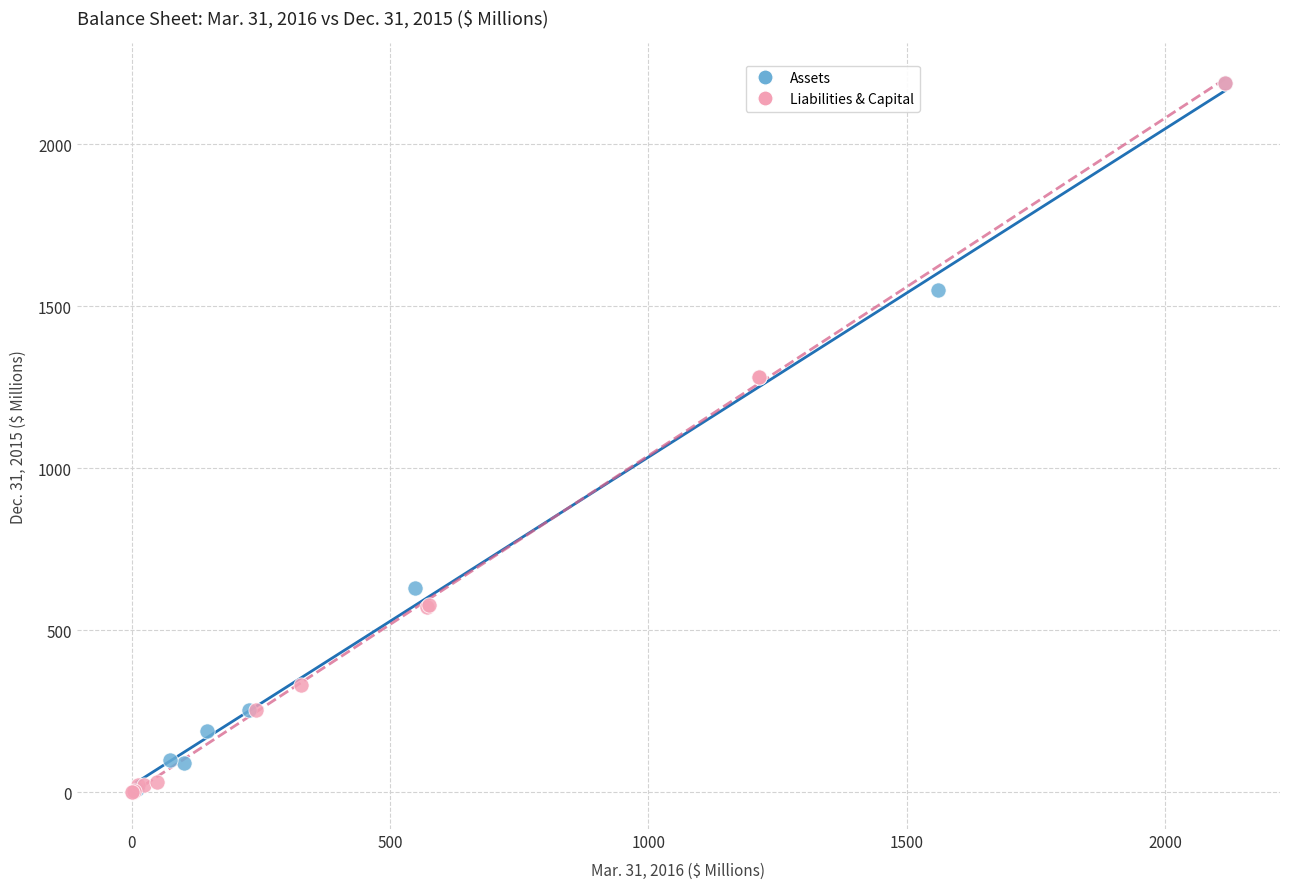

What are all the series names shown in the legend?

Assets, Liabilities & Capital